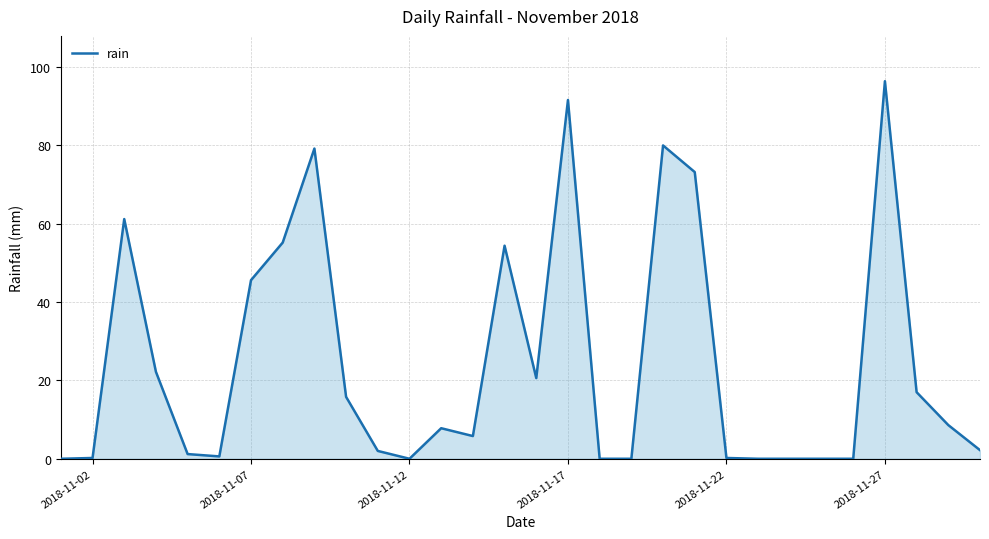

What is the average value?

24.7